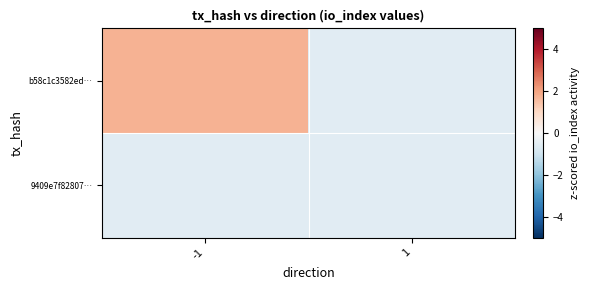

Which series has the largest range (max minus min)?

b58c1c3582ed…